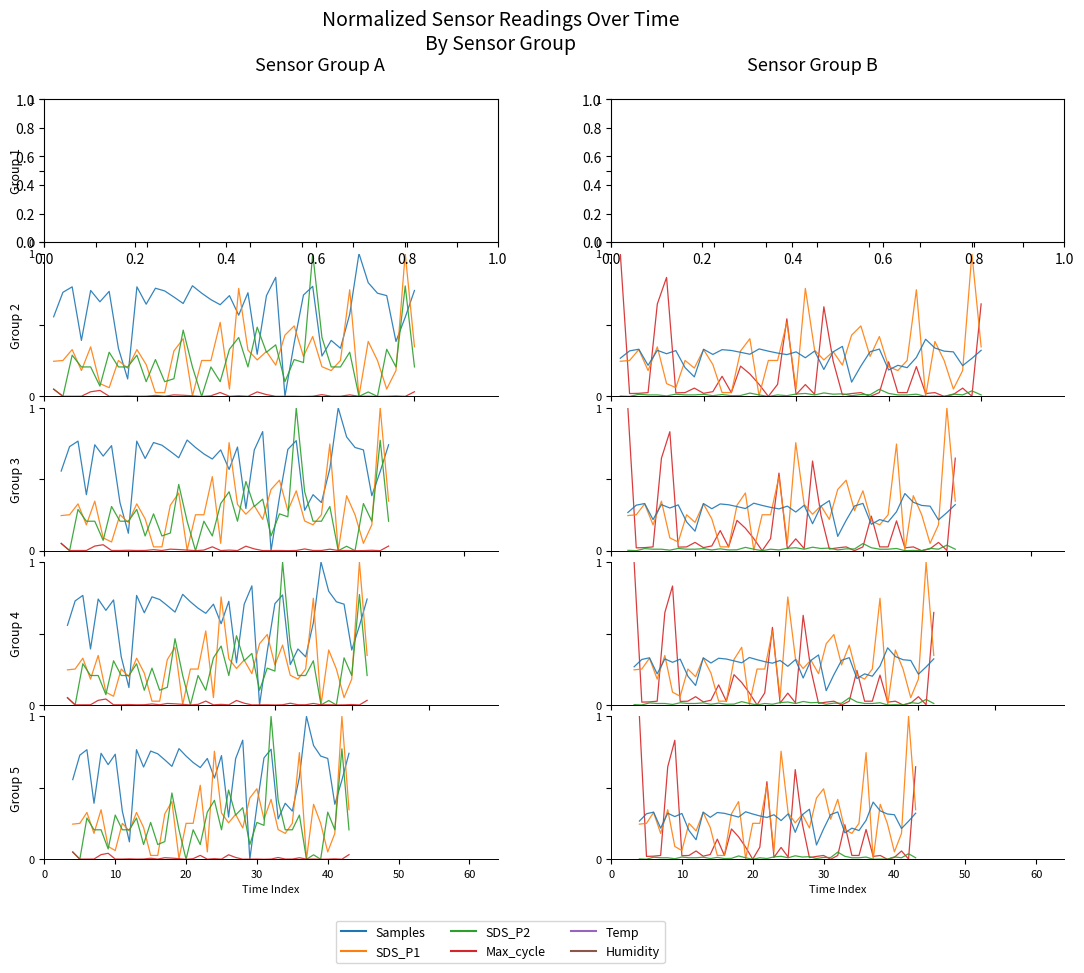

At which label is SDS_P2 closest to 0?

10